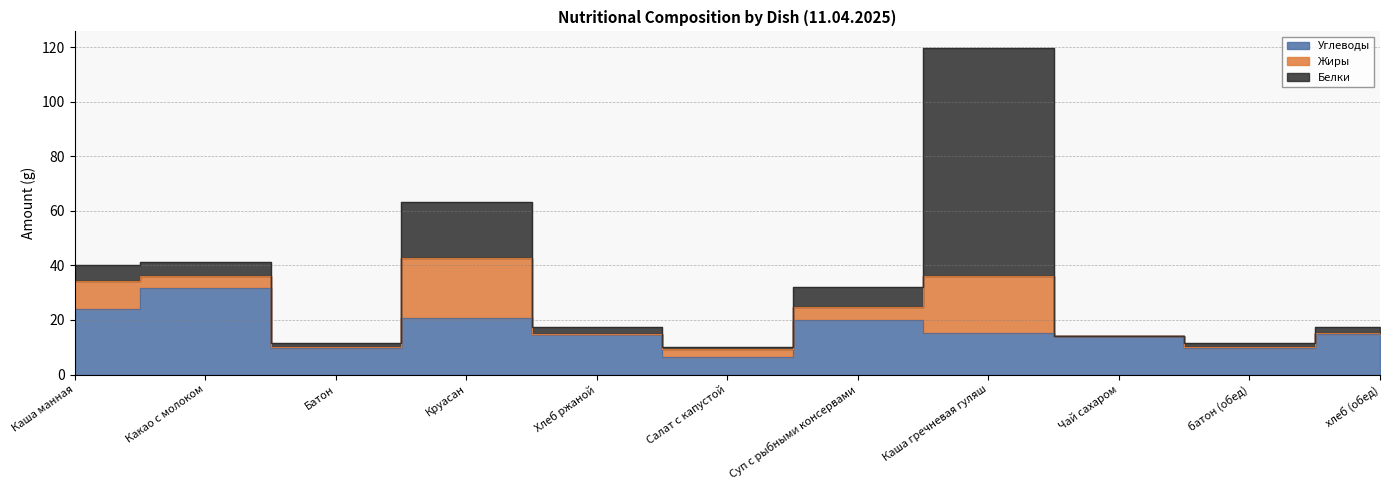

What is the difference between the maximum and minimum values in the Жиры series?

21.8